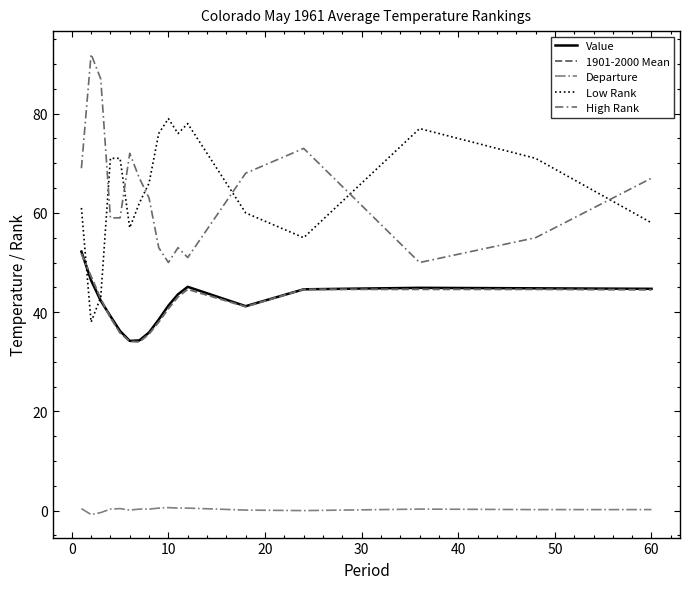

Does the chart have visible grid lines?

No